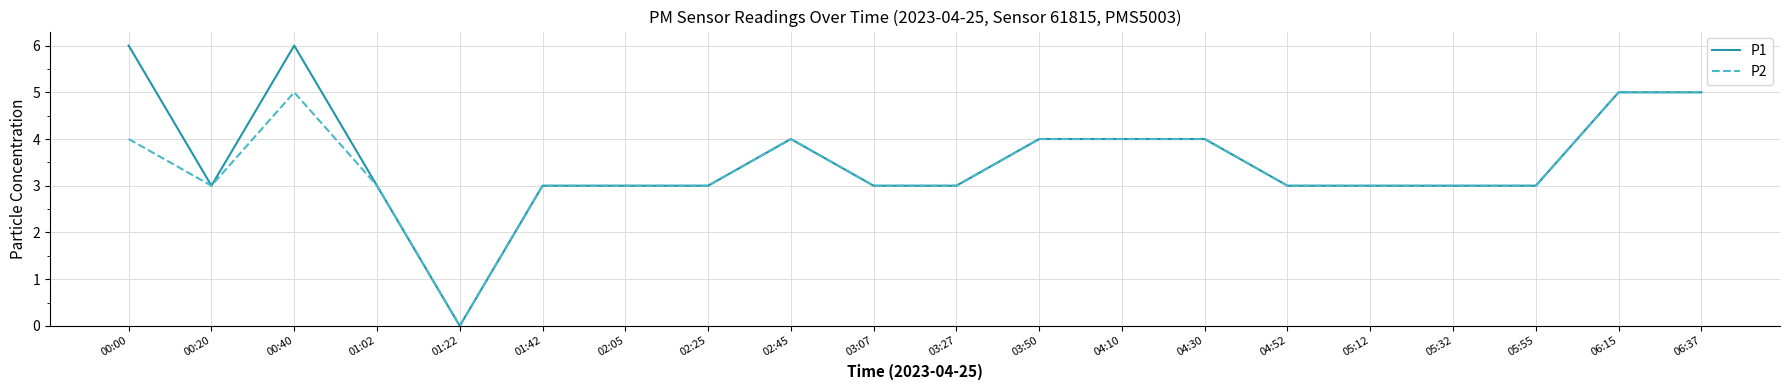

True or false: P1 has more than 1 interior local peaks.

True